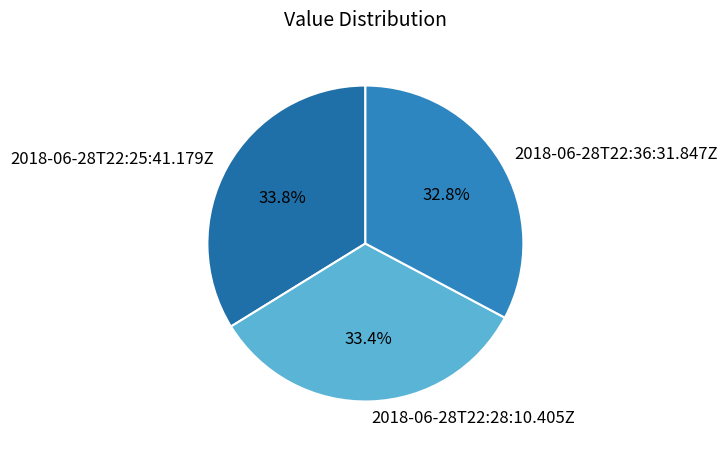

How many segments does this pie chart have?

3